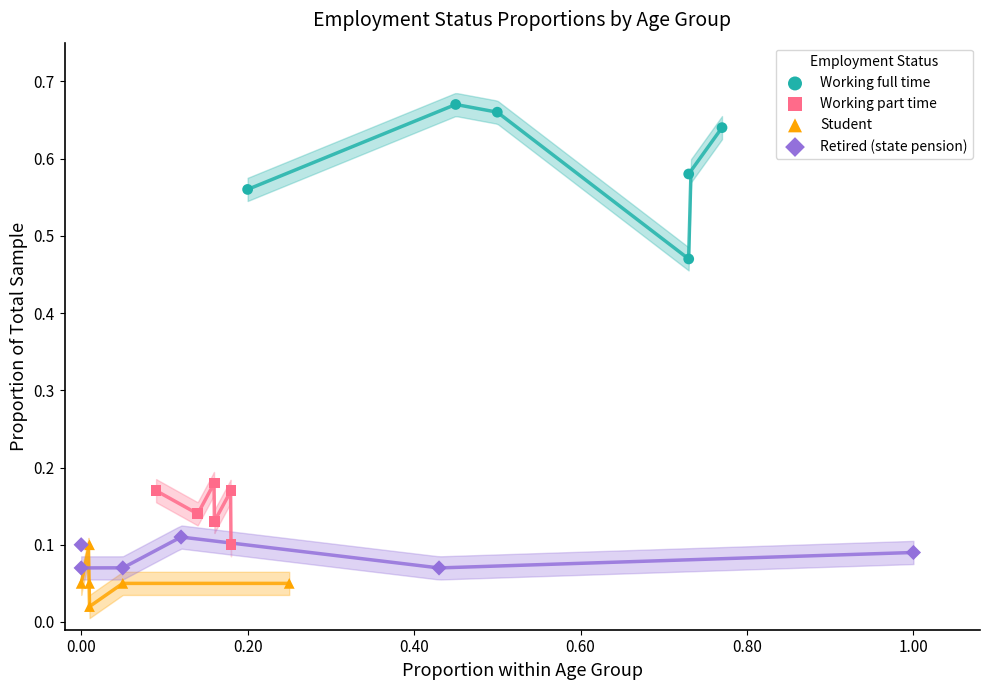

Which series has the widest spread of Y values?

Working full time